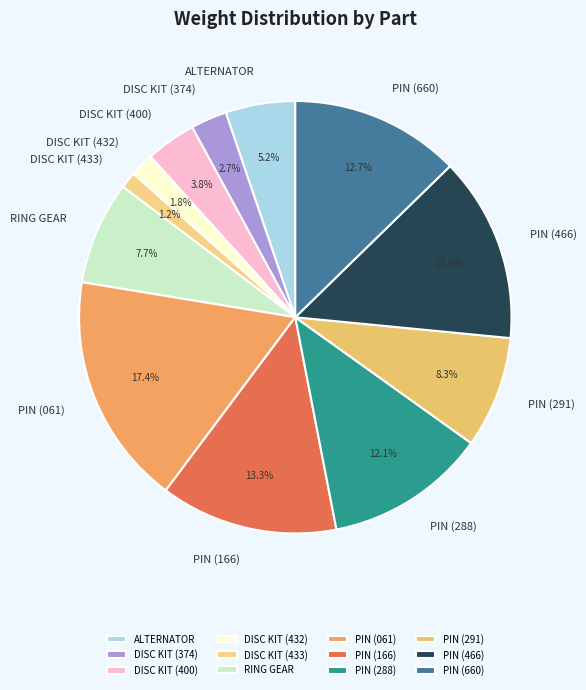

Is PIN (466) the majority of the pie?

No